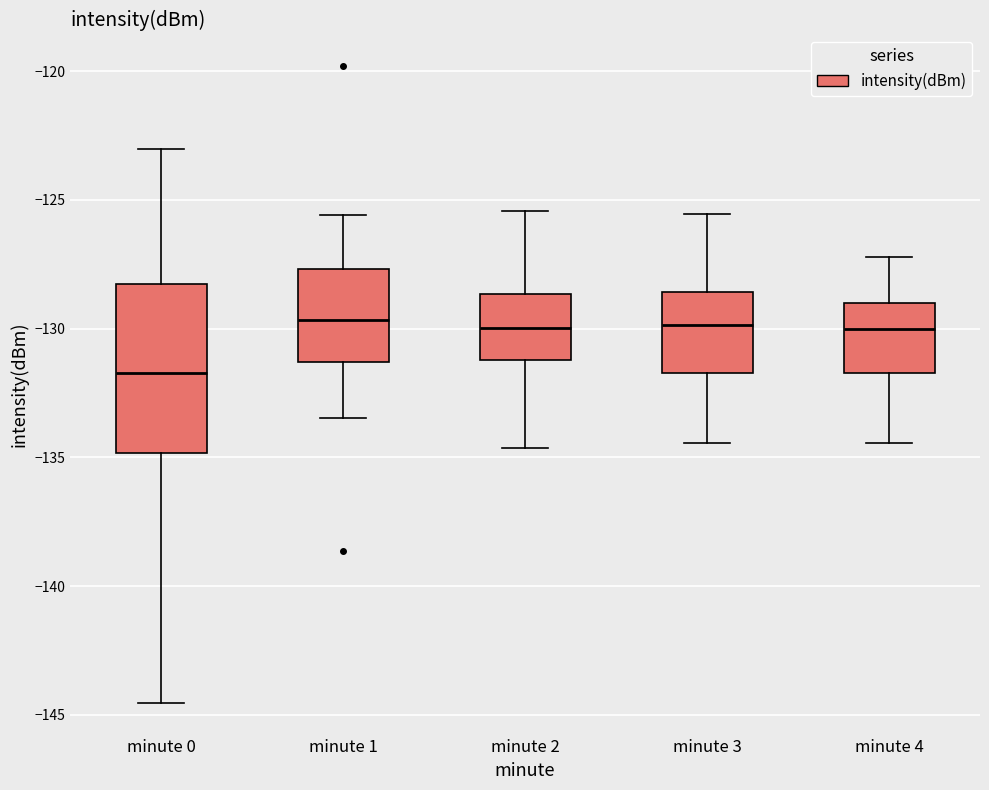

Reading left to right, transcribe this box plot: for each box, give where its median line is, the range the box spans, and where its two whiskers end, as read against the y-axis. The values are not printed on the chart, so give them approximately, as read against the axis.

minute 0: median -131.5, box -135.0 to -128.5, whiskers -144.5 to -123.0
minute 1: median -129.5, box -131.5 to -127.5, whiskers -133.5 to -125.5
minute 2: median -130.0, box -131.0 to -128.5, whiskers -134.5 to -125.5
minute 3: median -130.0, box -131.5 to -128.5, whiskers -134.5 to -125.5
minute 4: median -130.0, box -131.5 to -129.0, whiskers -134.5 to -127.0